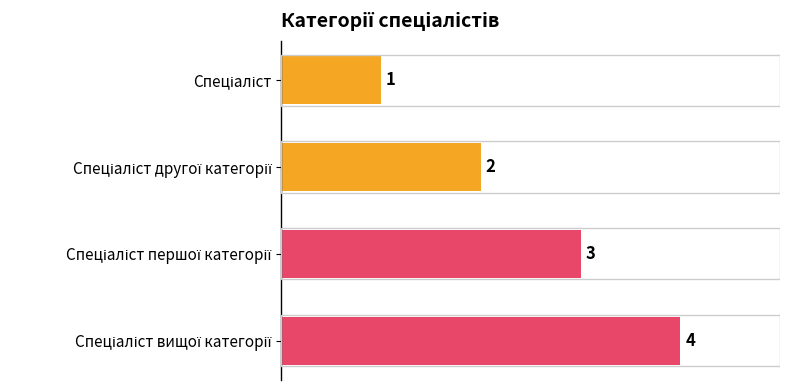

How many values are between 2 and 4?

3